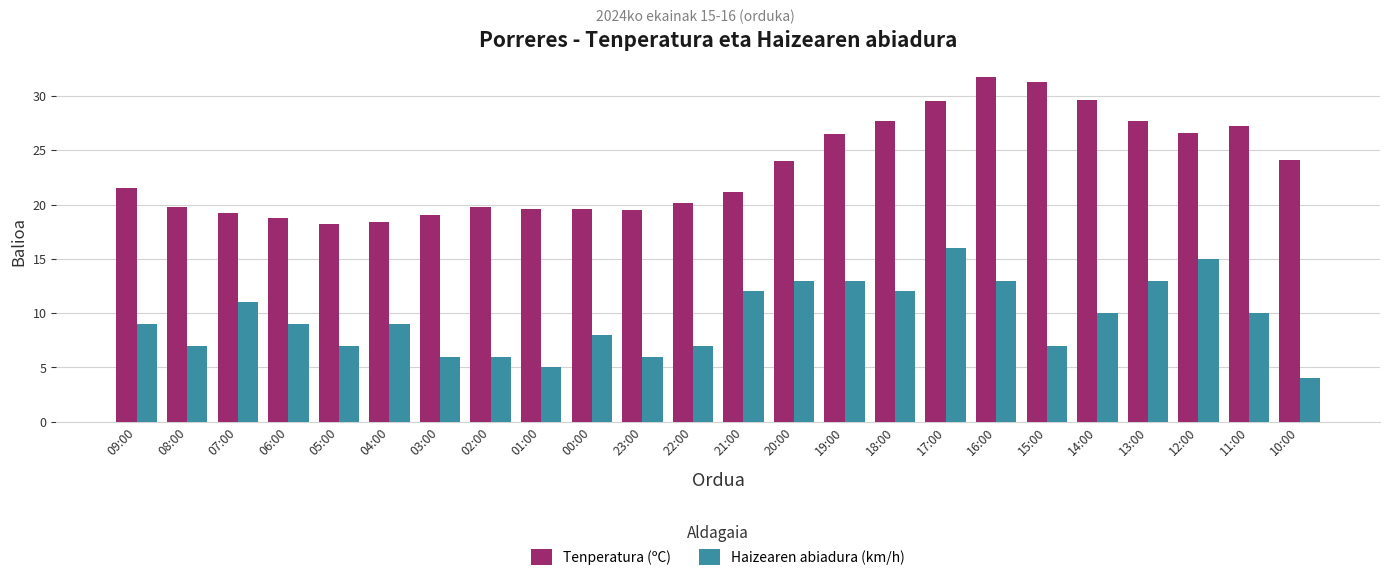

Which series has the largest range (max minus min)?

Tenperatura (ºC)